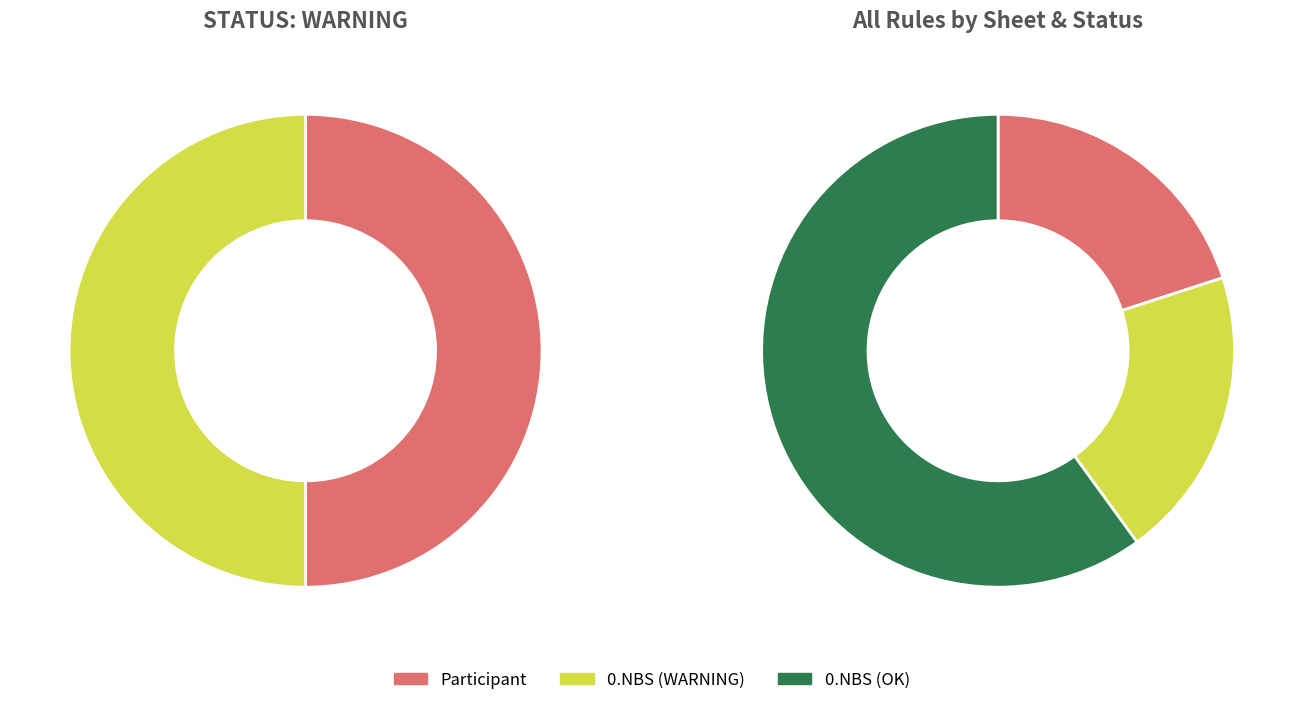

True or false: 0.NBS accounts for 80% of the total.

True